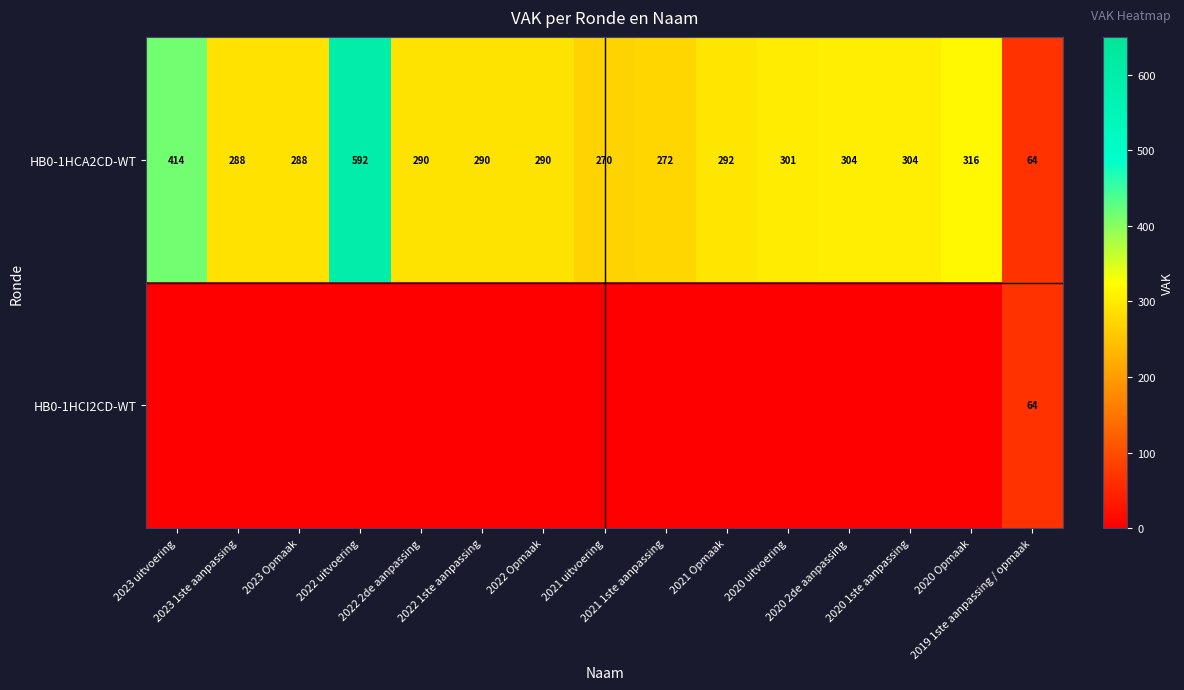

Between 2019 1ste aanpassing / opmaak and 2023 1ste aanpassing, which is larger?

2023 1ste aanpassing